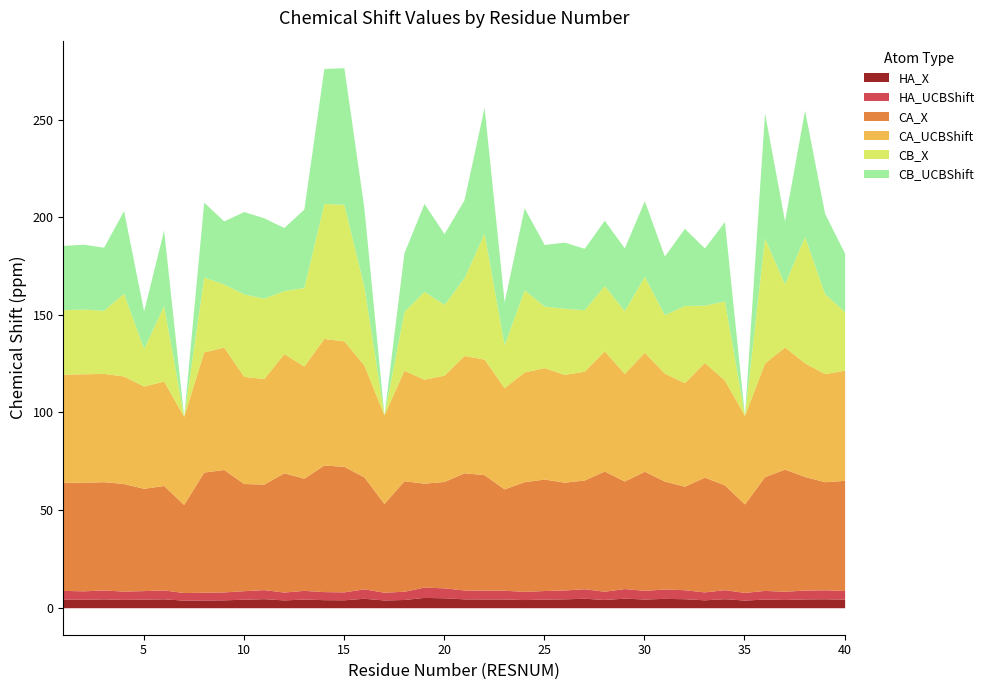

In CB_UCBShift, how many points are higher than both neighbors (excluding endpoints)?

16